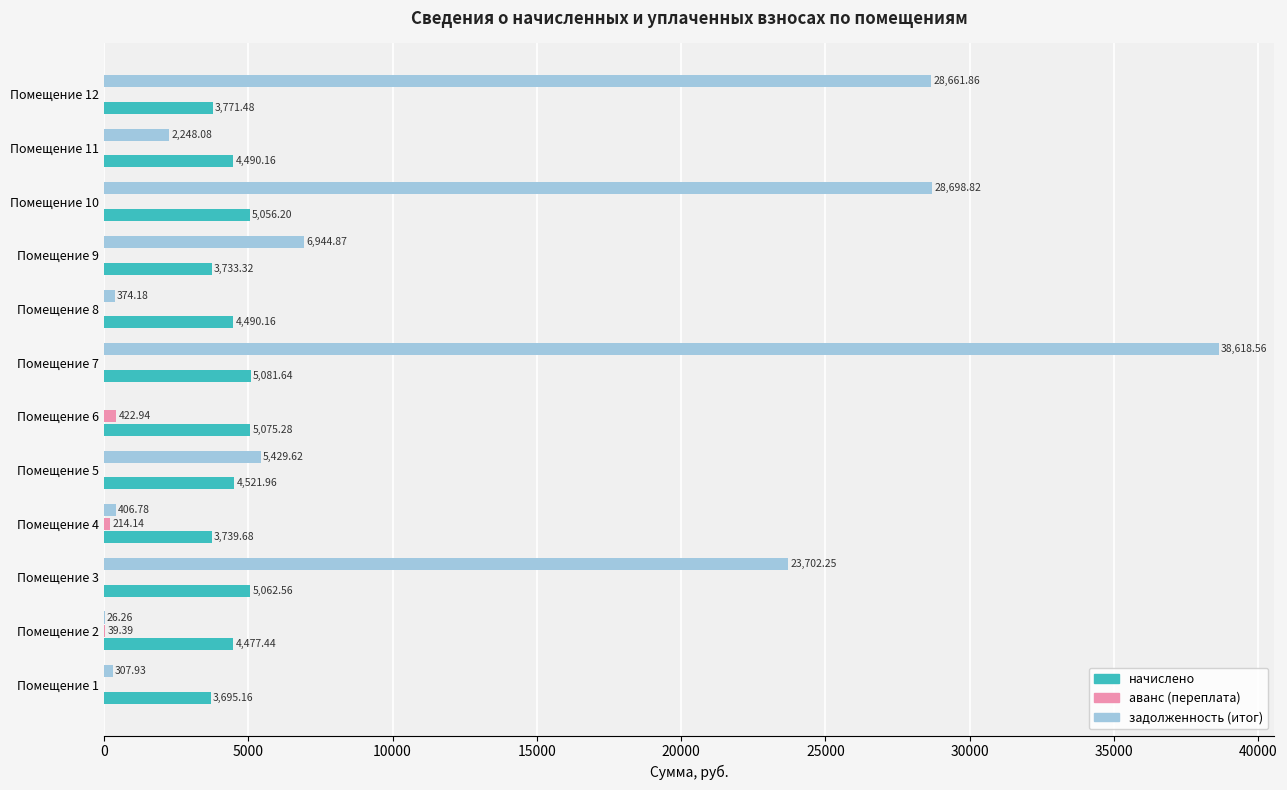

Is the value of задолженность (итог) at Помещение 3 greater than the value of аванс (переплата) at Помещение 5?

Yes